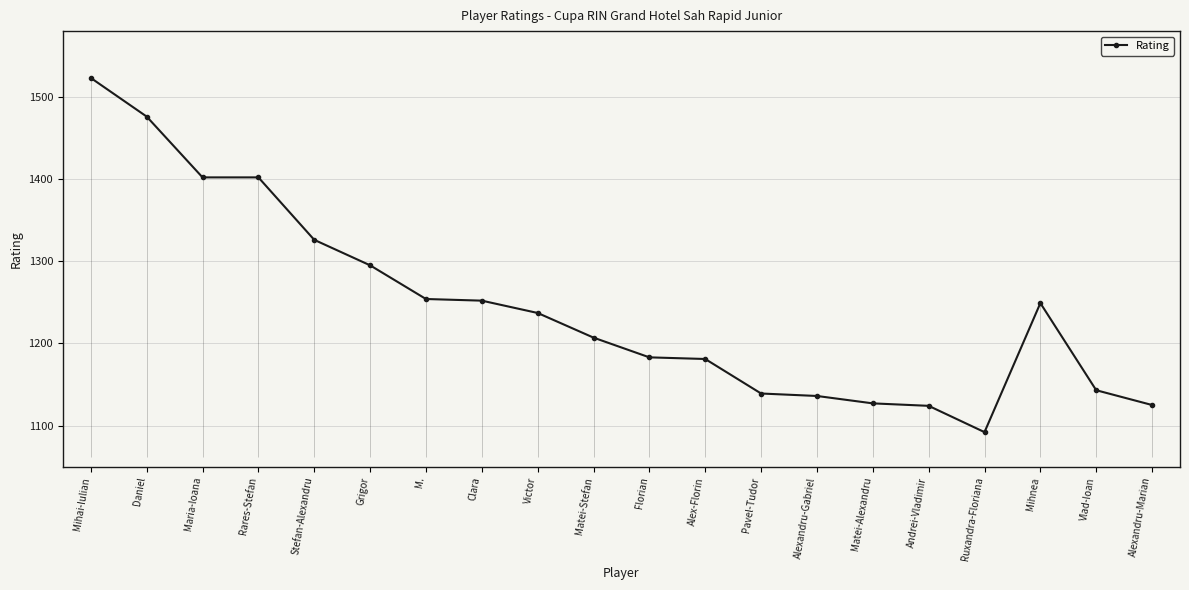

What is the difference between the maximum and minimum values?

431